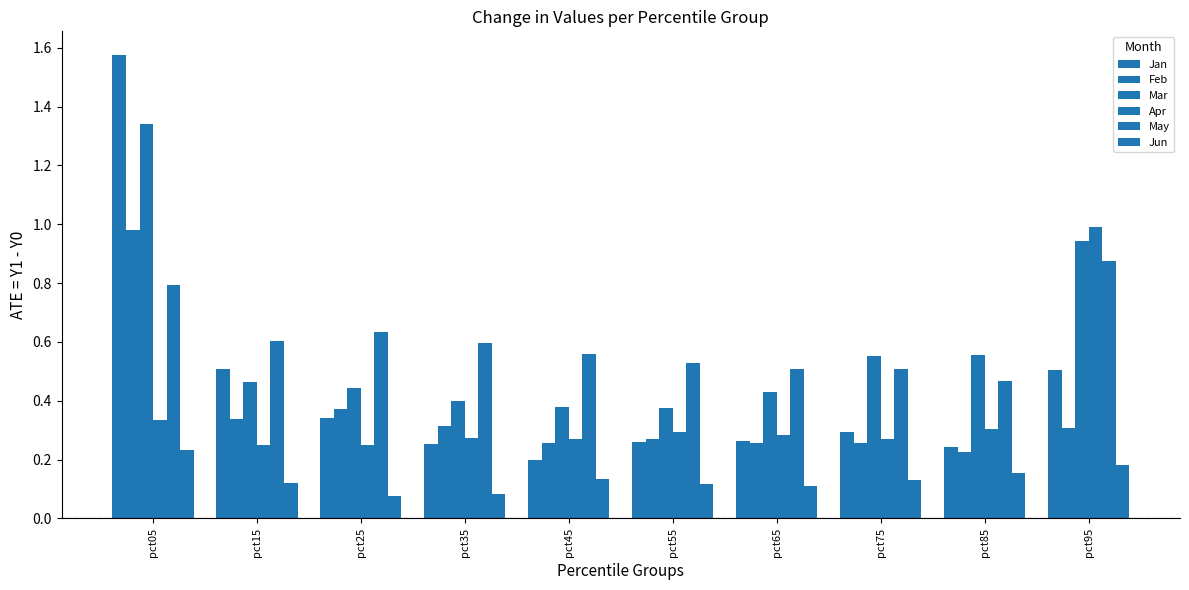

The May series shows 0.9 at pct95. True or false?

True